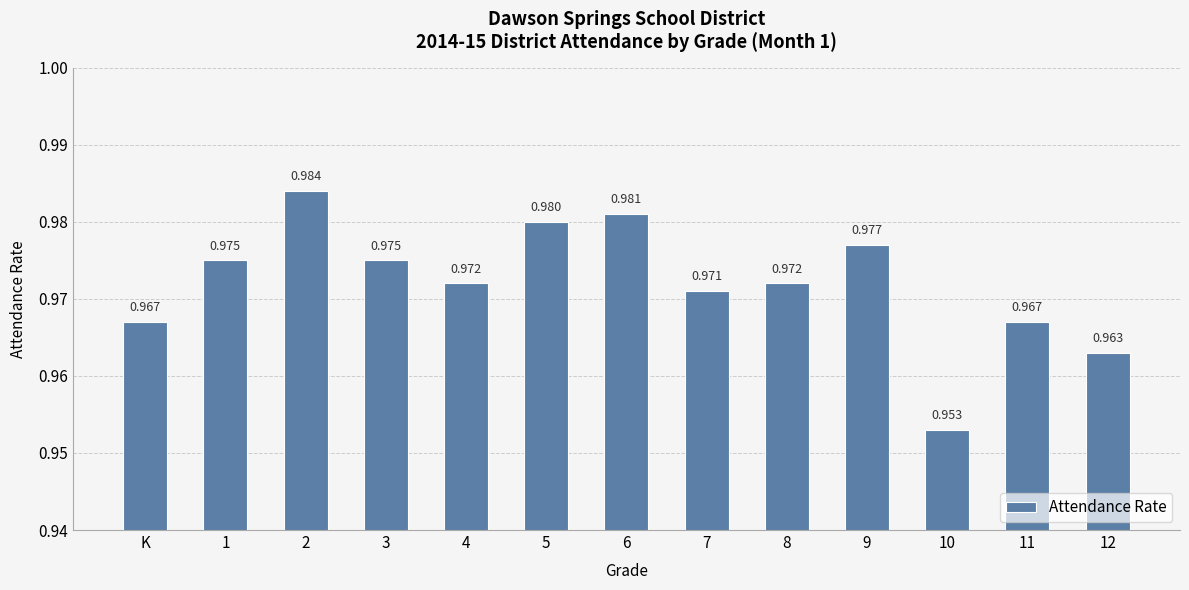

What position from the left is K?

1